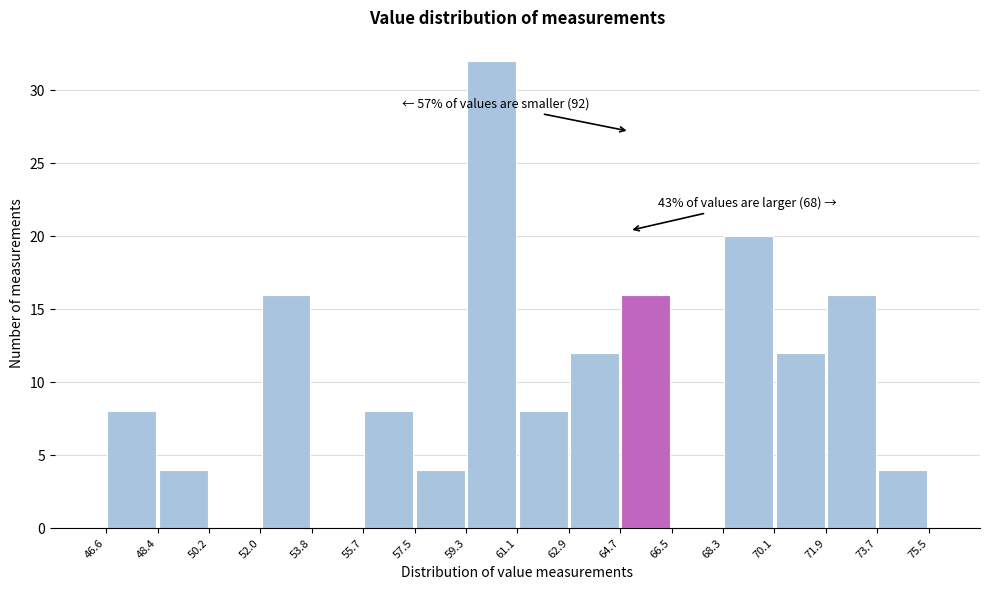

Which range on the x-axis has the tallest bar?

59.3 to 61.1